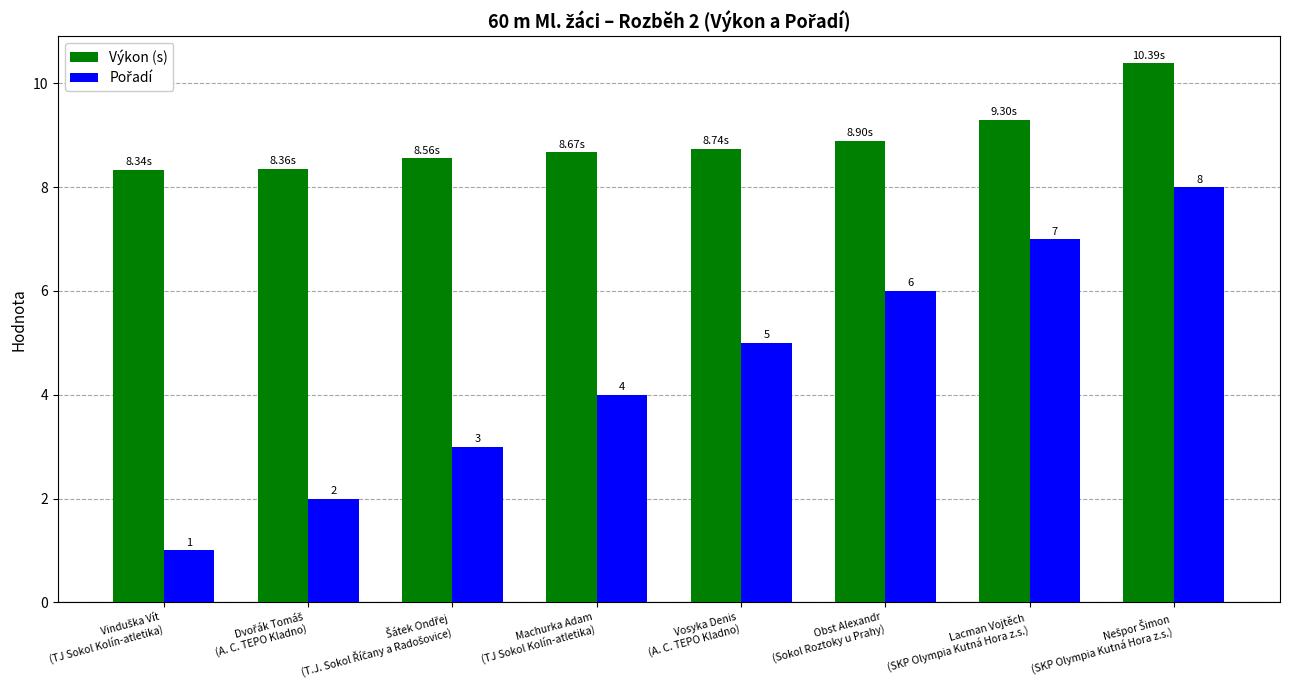

Which series has the largest total across all categories?

Výkon (s)